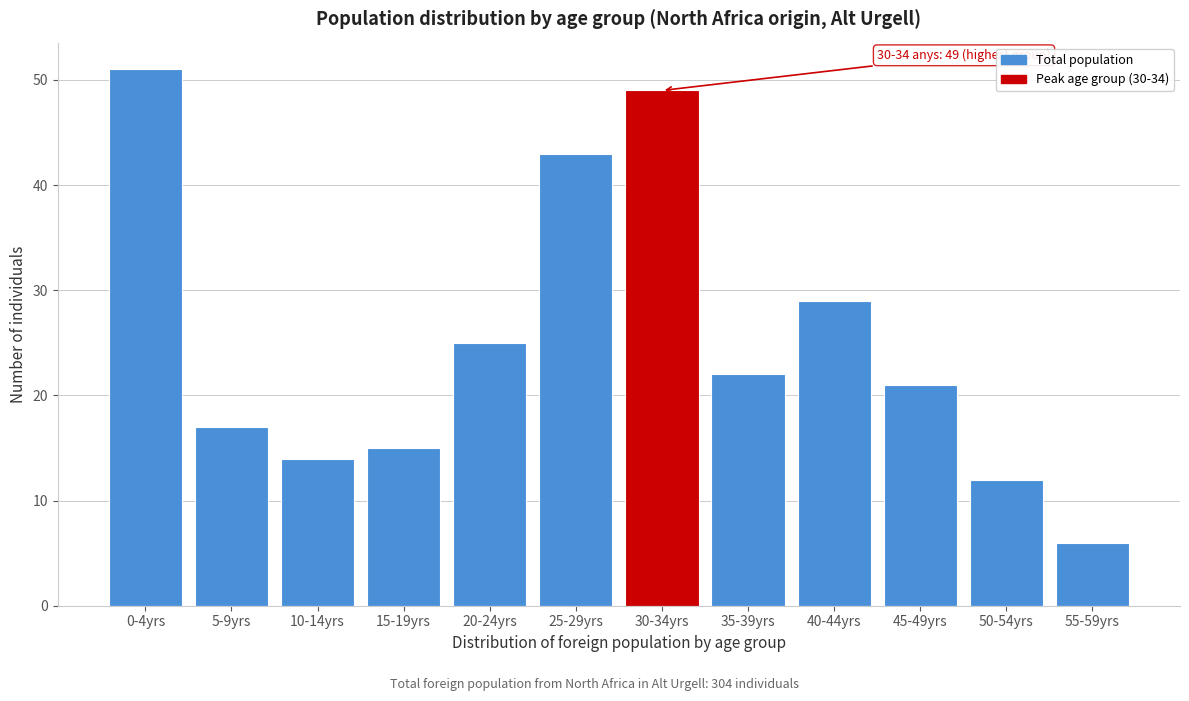

Reading left to right, extract all data points from this chart.

0-4yrs=51	5-9yrs=17	10-14yrs=14	15-19yrs=15	20-24yrs=25	25-29yrs=43	30-34yrs=49	35-39yrs=22	40-44yrs=29	45-49yrs=21	50-54yrs=12	55-59yrs=6